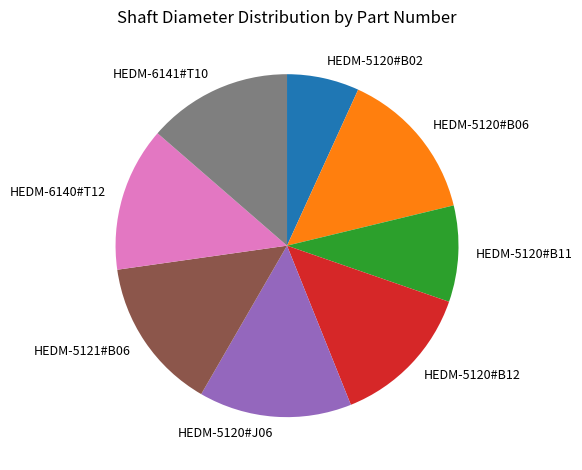

Which has a higher value, HEDM-6141#T10 or HEDM-5120#B11?

HEDM-6141#T10